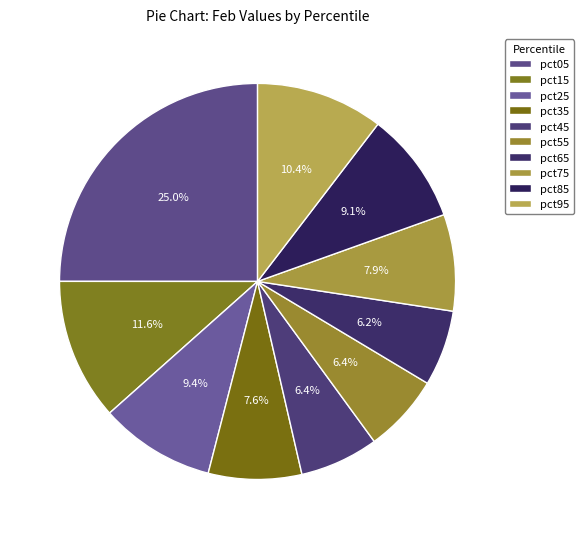

To the nearest percent, what percentage of the pie is pct65?

6%